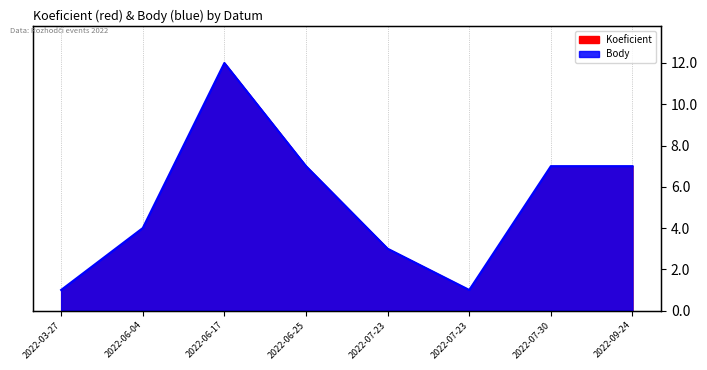

True or false: the data shows 7 at 2022-07-30.

True